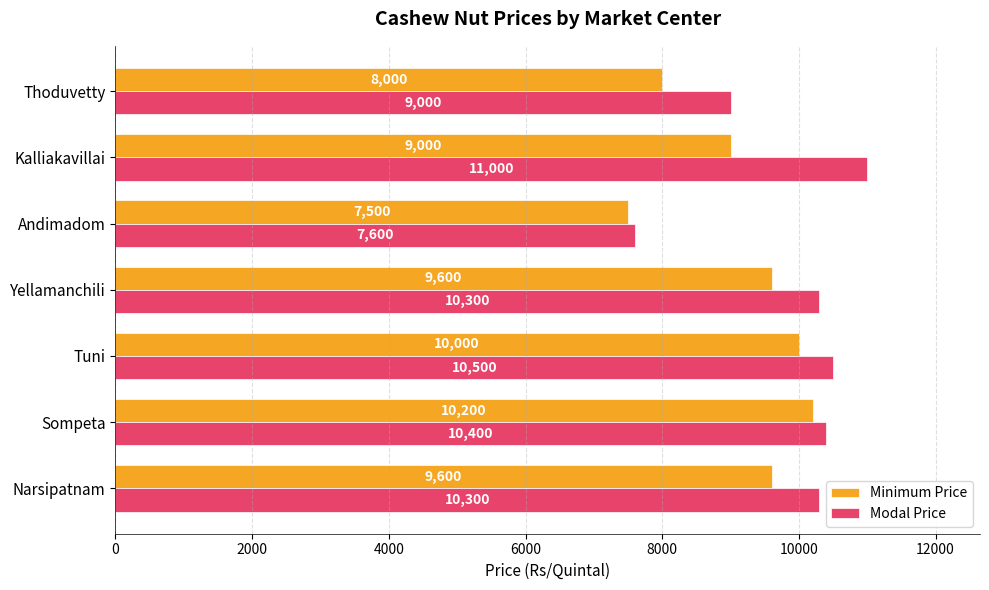

List the series in order of their overall mean, lowest first.

Minimum Price, Modal Price